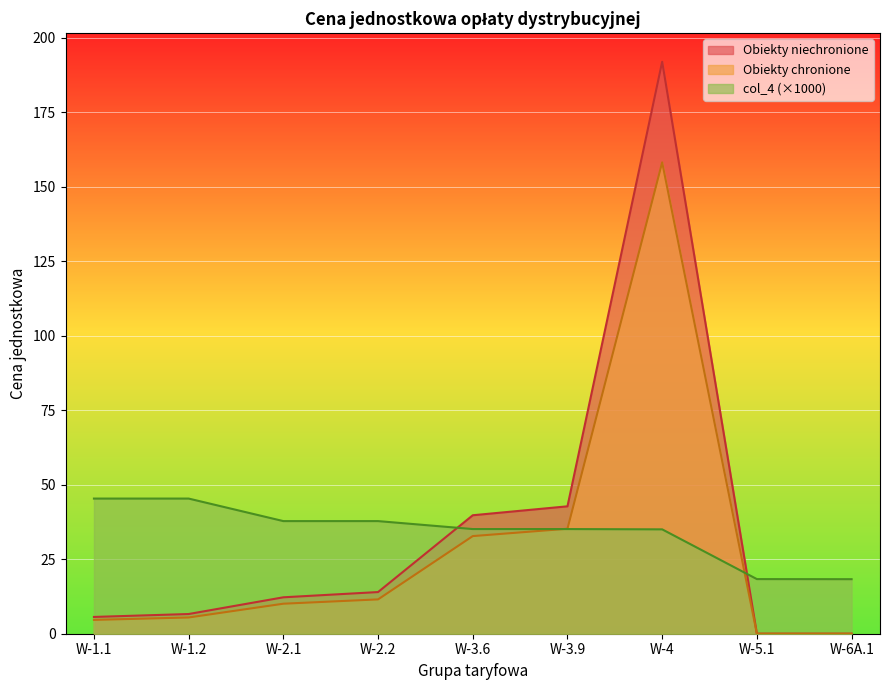

Reading left to right, extract all data points from this chart.

Obiekty niechronione: W-1.1=5.6	W-1.2=6.6	W-2.1=12.2	W-2.2=14.0	W-3.6=39.8	W-3.9=42.8	W-4=191.9	W-5.1=0.0	W-6A.1=0.0
Obiekty chronione: W-1.1=4.6	W-1.2=5.5	W-2.1=10.1	W-2.2=11.5	W-3.6=32.8	W-3.9=35.2	W-4=158.2	W-5.1=0.0	W-6A.1=0.0
col_4: W-1.1=45.4	W-1.2=45.4	W-2.1=37.8	W-2.2=37.8	W-3.6=35.1	W-3.9=35.1	W-4=35.0	W-5.1=18.3	W-6A.1=18.3